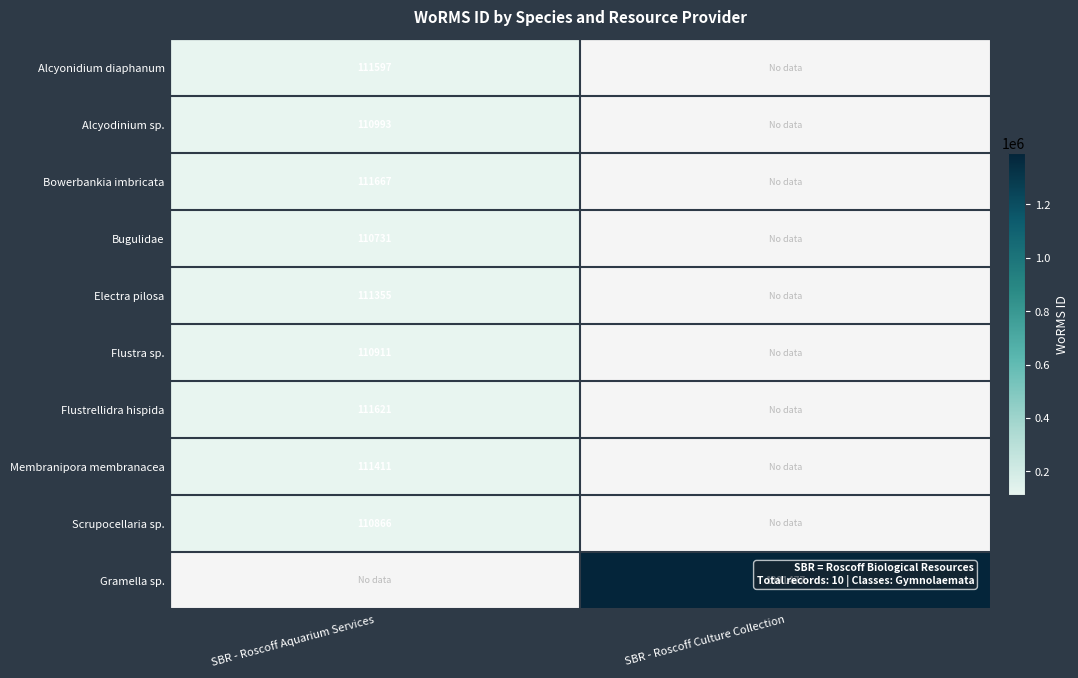

Is the value of Alcyonidium diaphanum at SBR - Roscoff Aquarium Services greater than the value of Scrupocellaria sp. at SBR - Roscoff Aquarium Services?

Yes